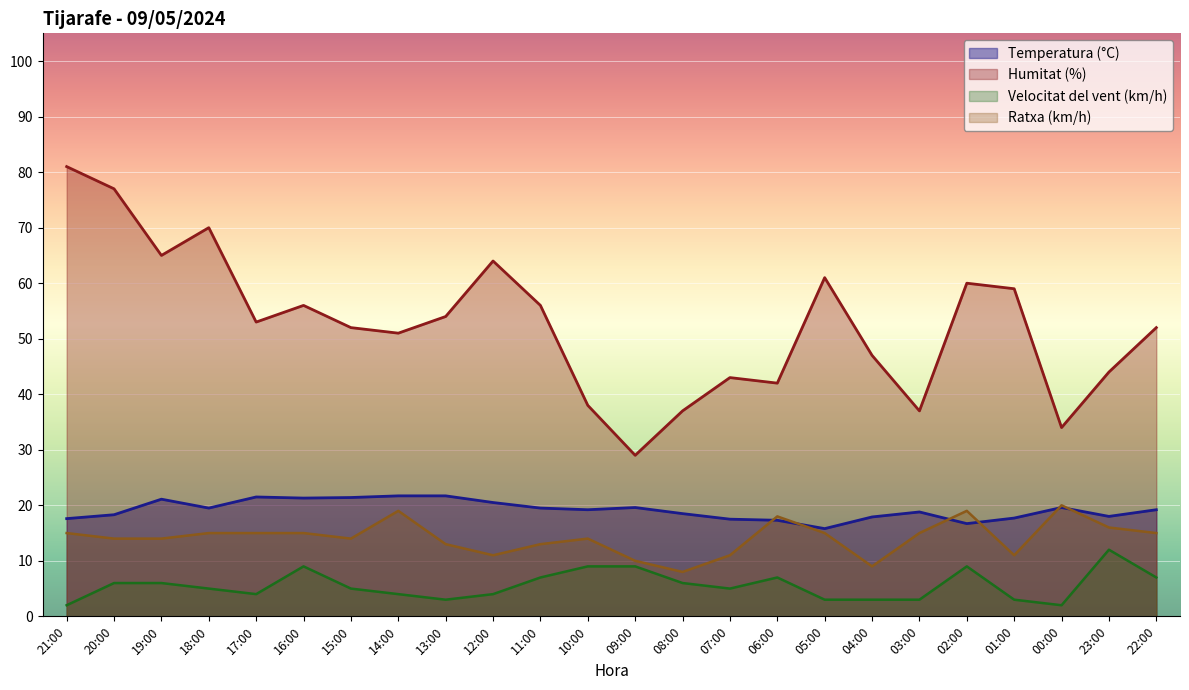

True or false: Ratxa (km/h) has a value of 5.5 at 12:00.

False